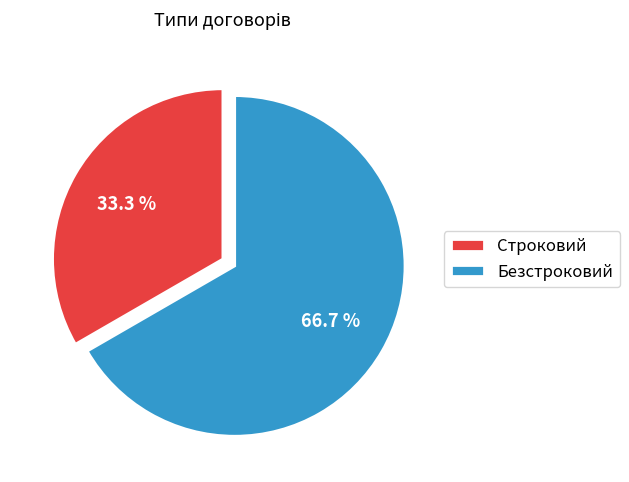

How many segments does this pie chart have?

2